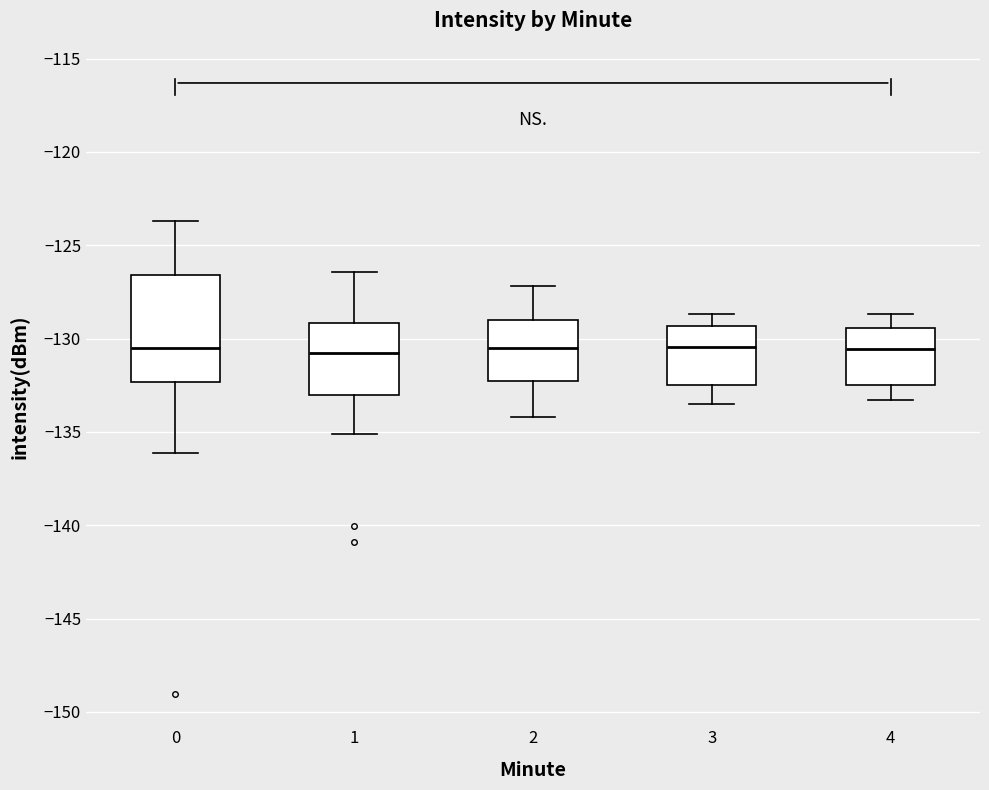

Reading left to right, read every box against the y-axis: the position of its median line, the range the box covers, and the ends of its whiskers. The values are not printed on the chart, so give them approximately, as read against the axis.

0: median -130.5, box -132.5 to -126.5, whiskers -136.0 to -123.5
1: median -130.5, box -133.0 to -129.0, whiskers -135.0 to -126.5
2: median -130.5, box -132.5 to -129.0, whiskers -134.0 to -127.0
3: median -130.5, box -132.5 to -129.5, whiskers -133.5 to -128.5
4: median -130.5, box -132.5 to -129.5, whiskers -133.5 to -128.5